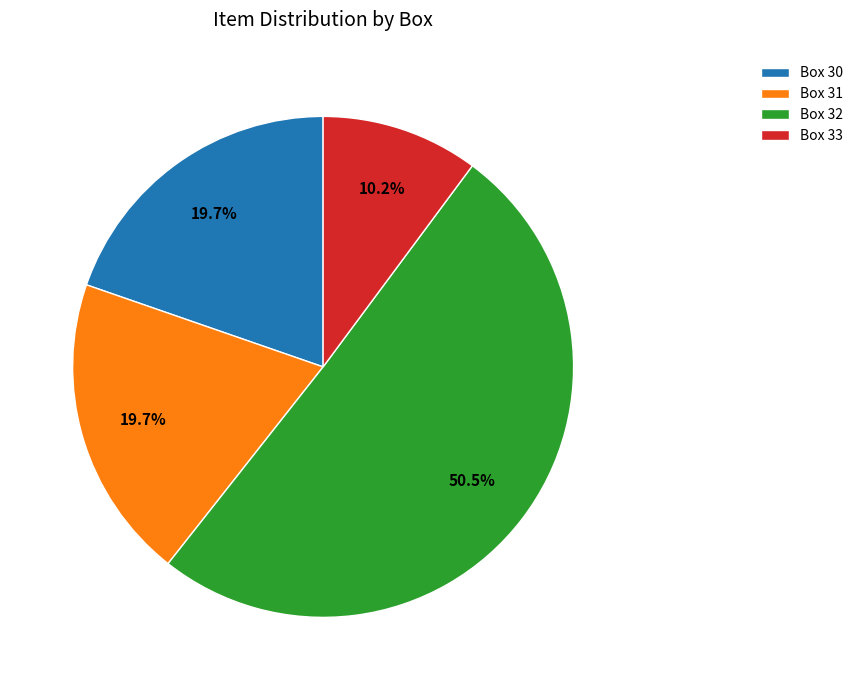

What is the majority slice?

Box 32